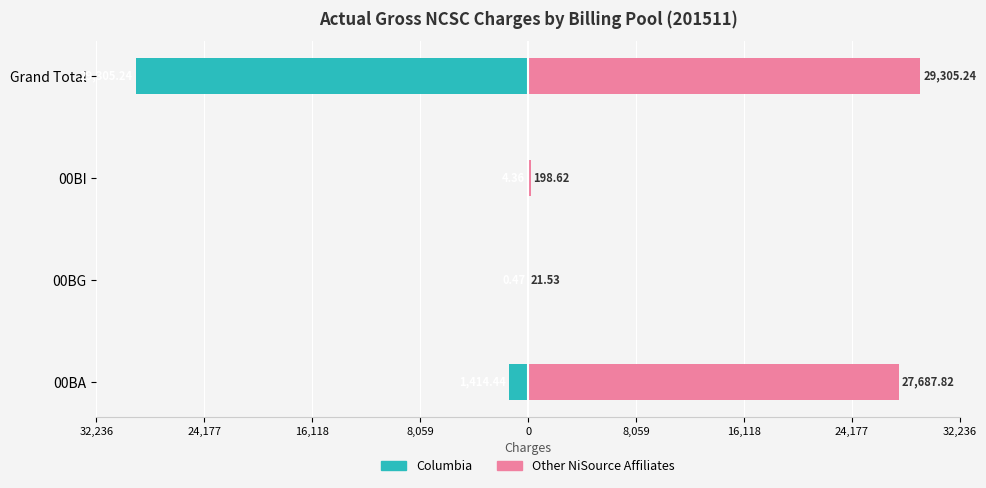

Which series has the largest total across all categories?

Other NiSource Affiliates